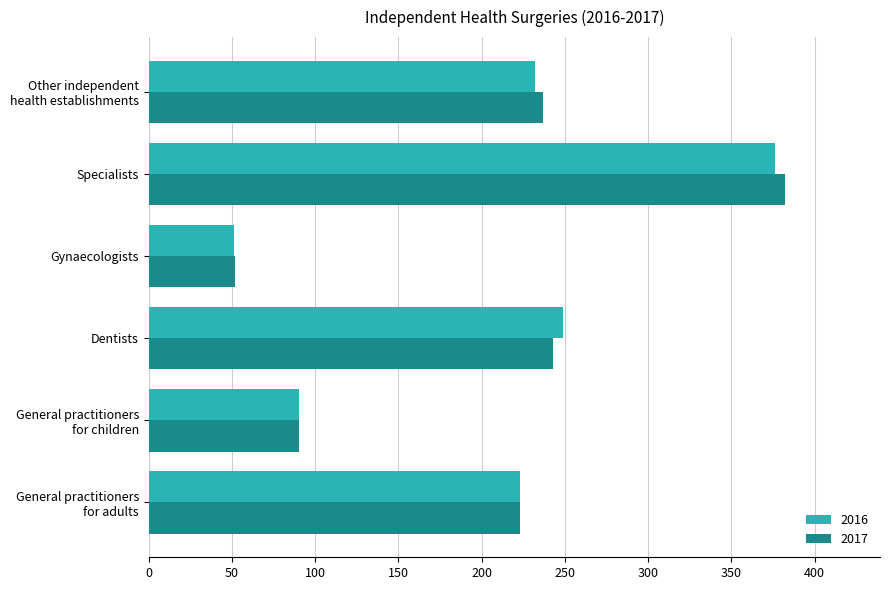

The 2017 series shows 90 at General practitioners
for children. True or false?

True